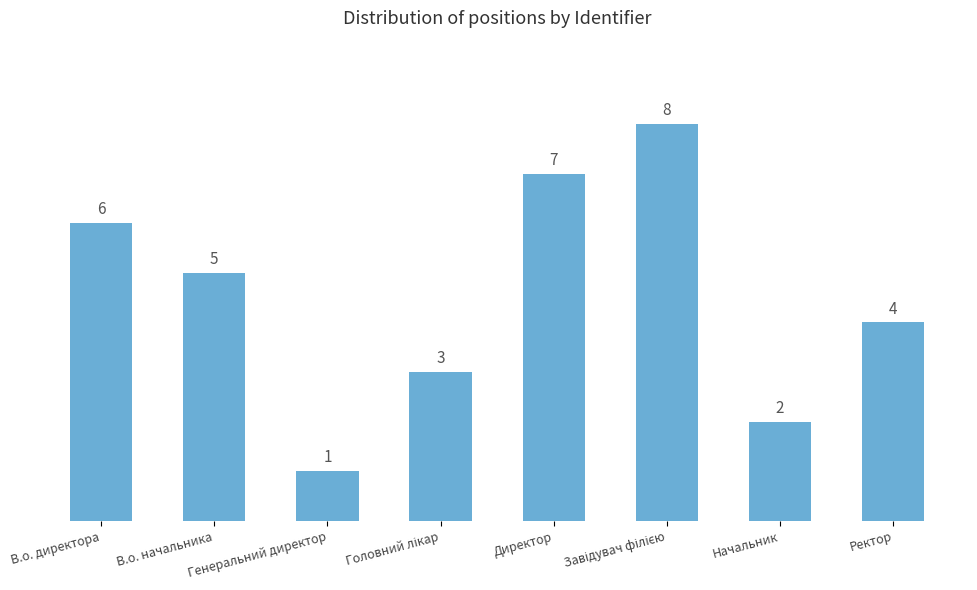

Count the values in the range 3 to 7.

5